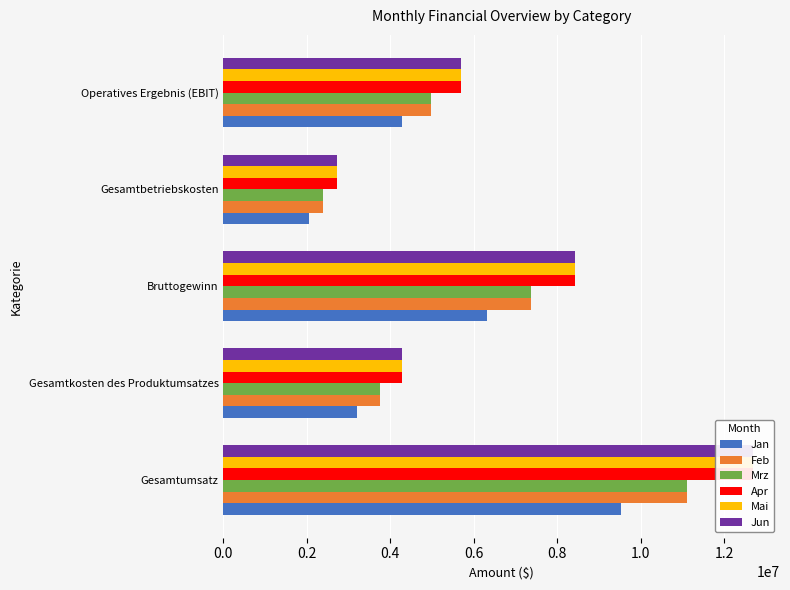

What is the highest value of the Feb series?

11115230